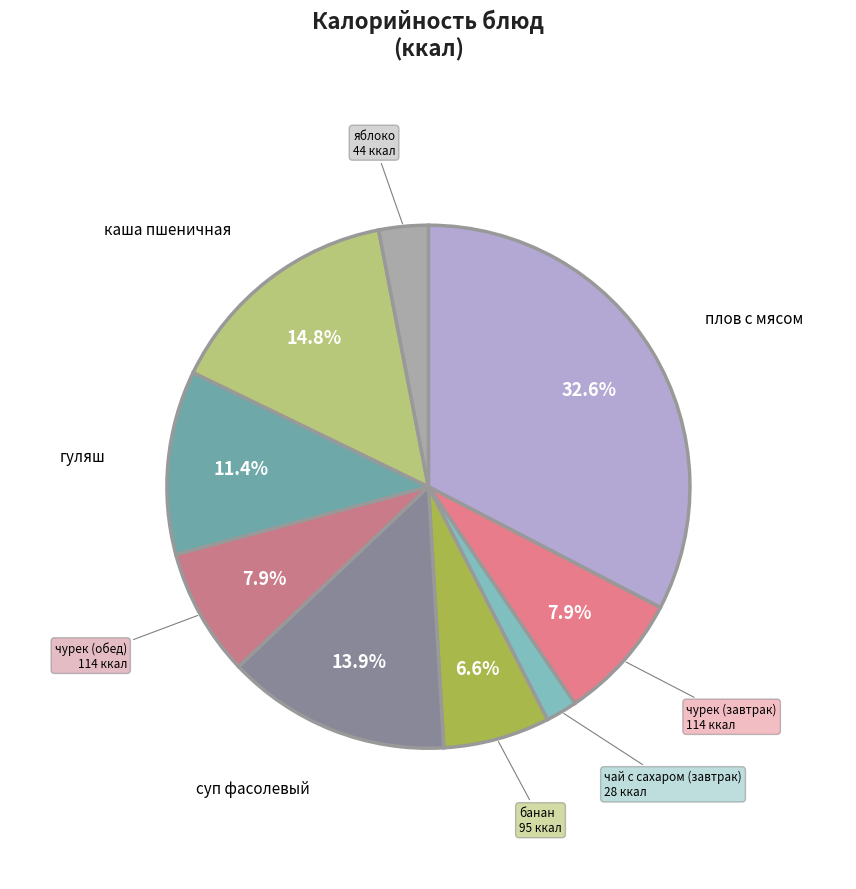

To the nearest percent, what is the average slice percentage?

11%